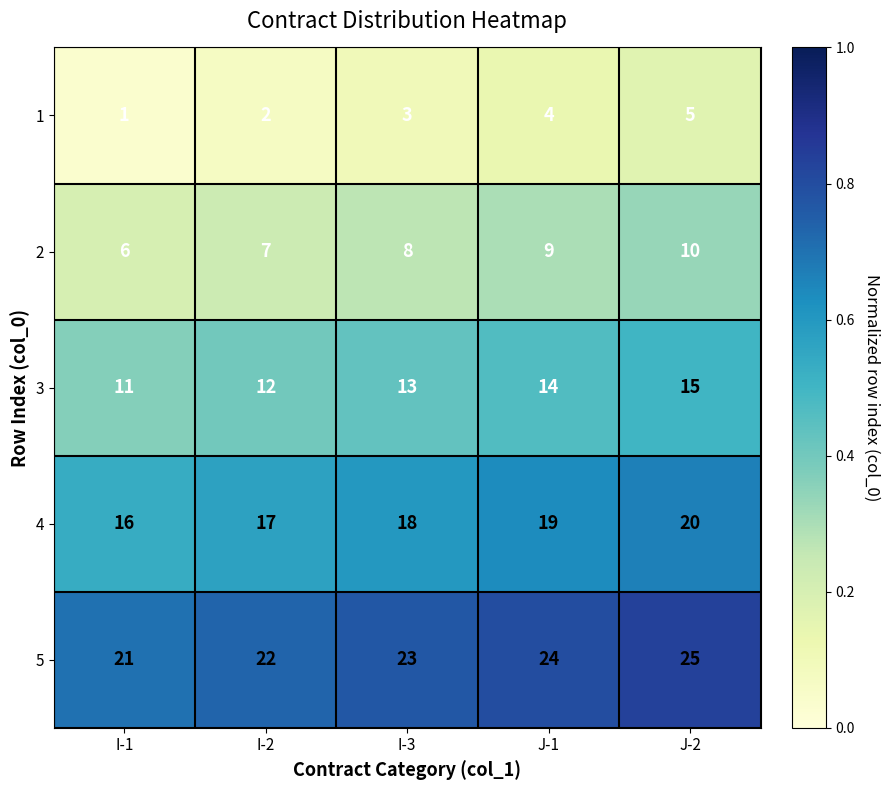

The 4 series shows 17 at I-2. True or false?

True